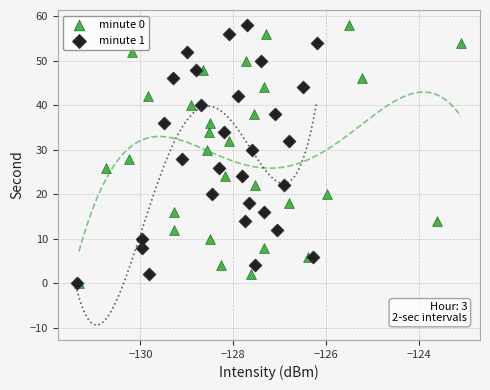

What are all the series names shown in the legend?

minute 0, minute 1